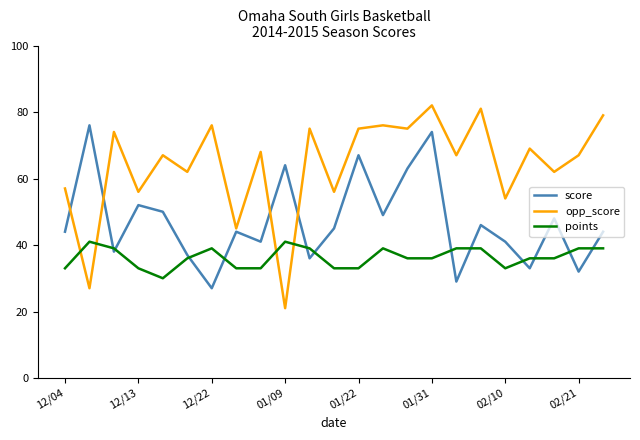

How many lines are shown in the chart?

3